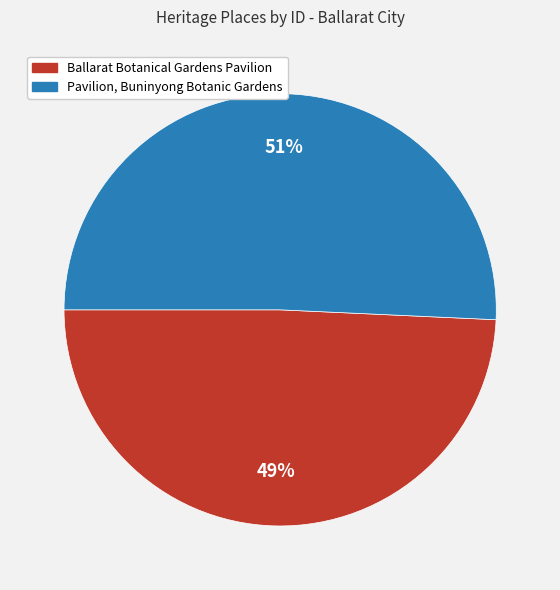

What percentage is the Pavilion, Buninyong Botanic Gardens slice, to the nearest percent?

51%